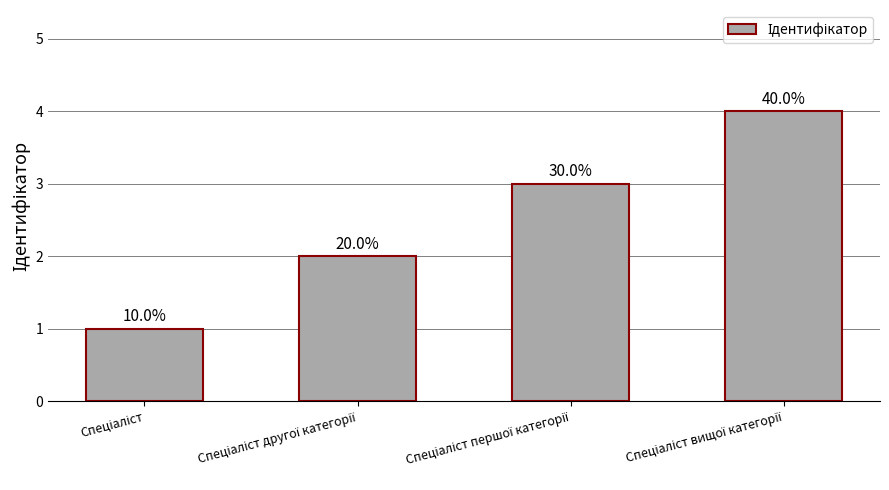

Rank the categories by value from highest to lowest.

Спеціаліст вищої категорії, Спеціаліст першої категорії, Спеціаліст другої категорії, Спеціаліст